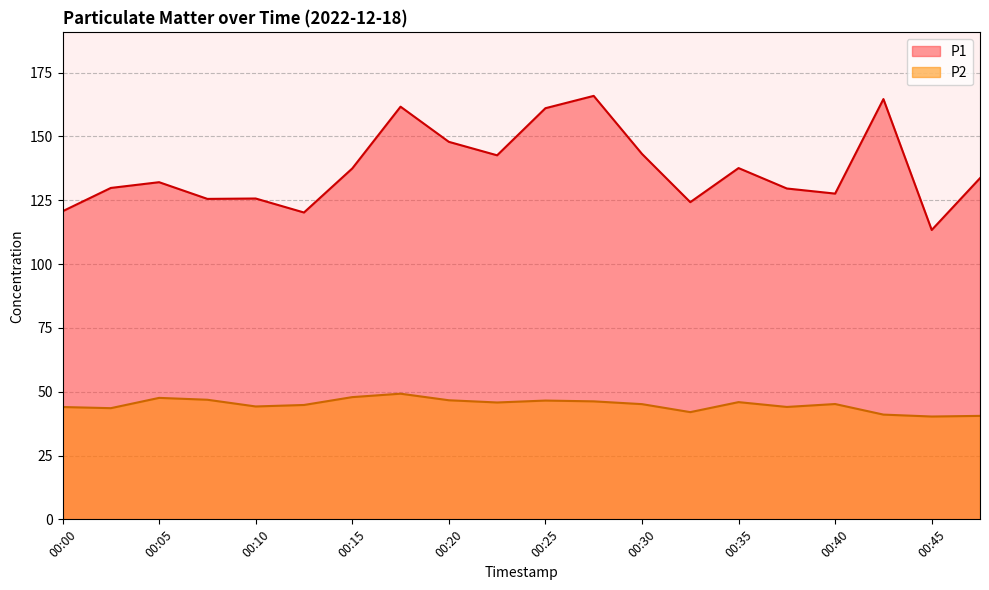

Which label corresponds to the smallest value in the chart?

00:45